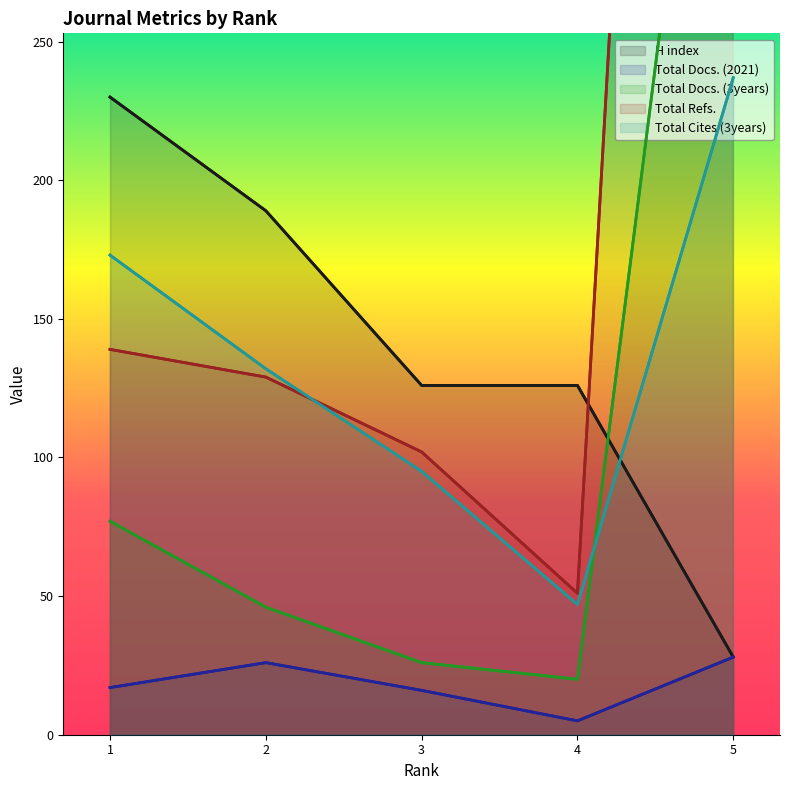

Which category has the lowest value across all series?

4